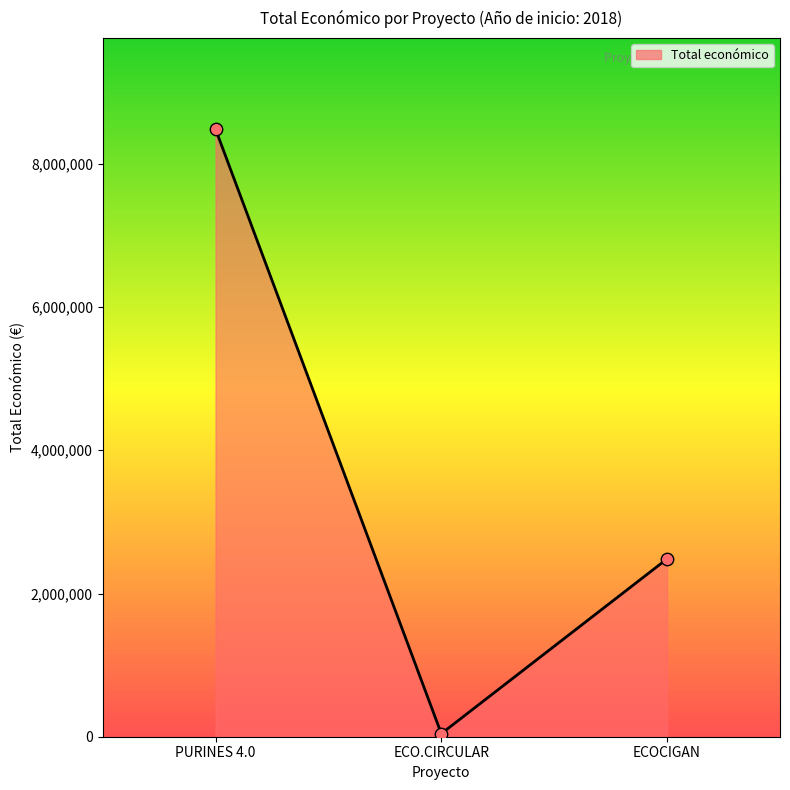

Between PURINES 4.0 and ECO.CIRCULAR, which is larger?

PURINES 4.0